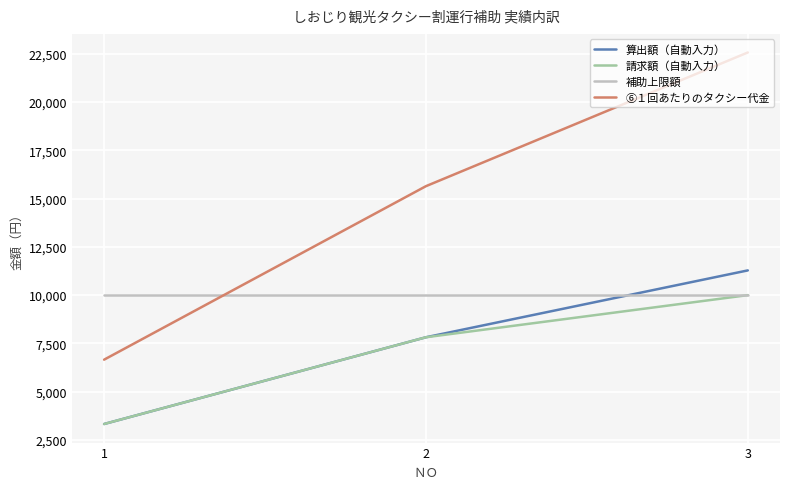

What is the lowest value of the 請求額（自動入力） series?

3330